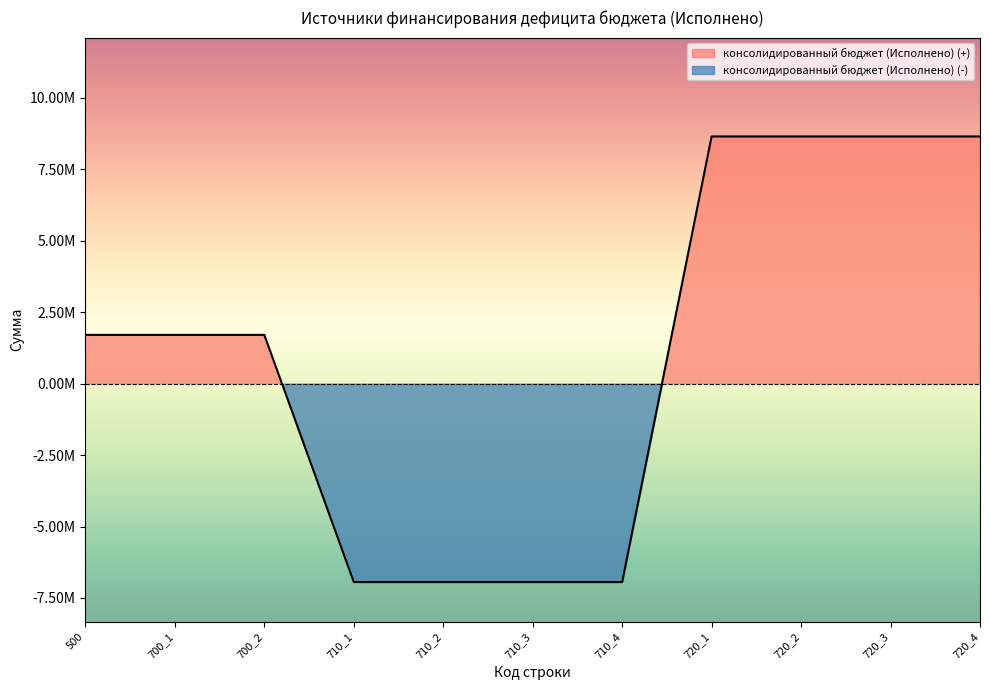

Reading left to right, extract all data points from this chart.

500=1707677.3	700_1=1707677.3	700_2=1707677.3	710_1=-6943818.2	710_2=-6943818.2	710_3=-6943818.2	710_4=-6943818.2	720_1=8651495.5	720_2=8651495.5	720_3=8651495.5	720_4=8651495.5